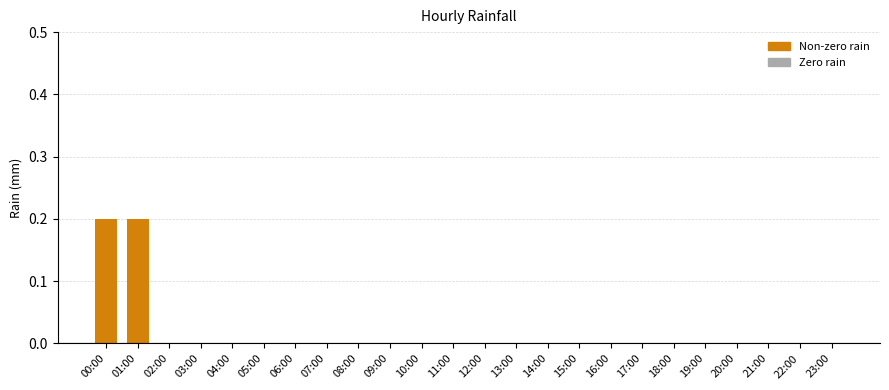

The value at 17:00 is 0.0. True or false?

True